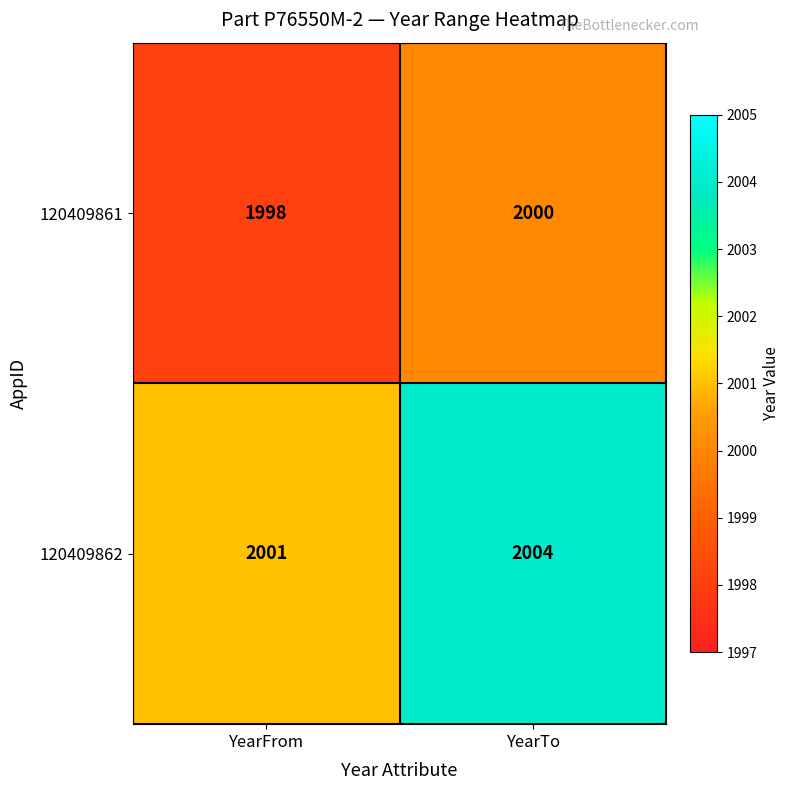

Rank the series by their maximum value, from highest to lowest.

120409862, 120409861